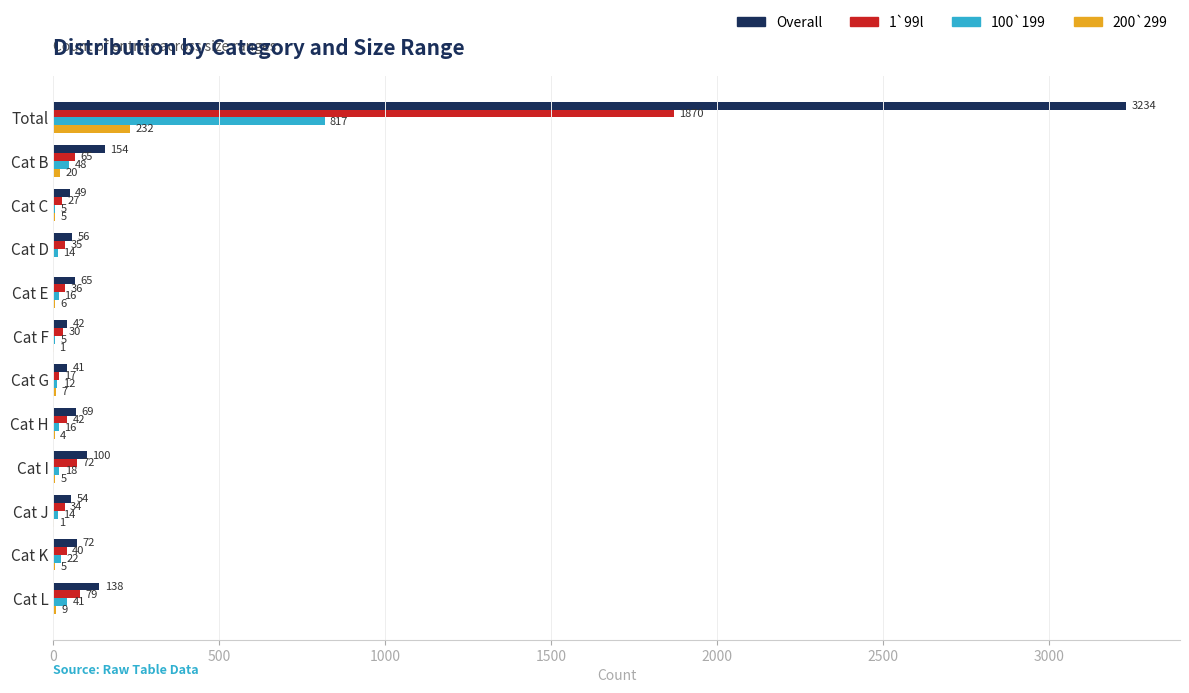

What are all the series names shown in the legend?

Overall, 1`99l, 100`199, 200`299